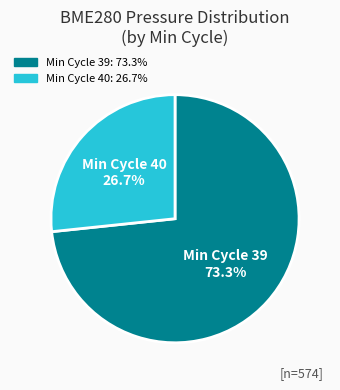

Which slice is the largest?

Min Cycle 39